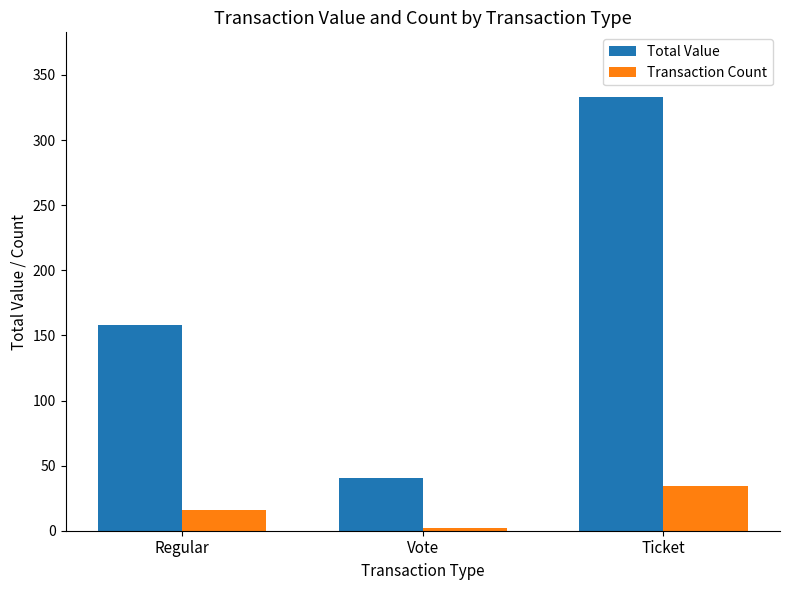

How many groups of bars are there?

3